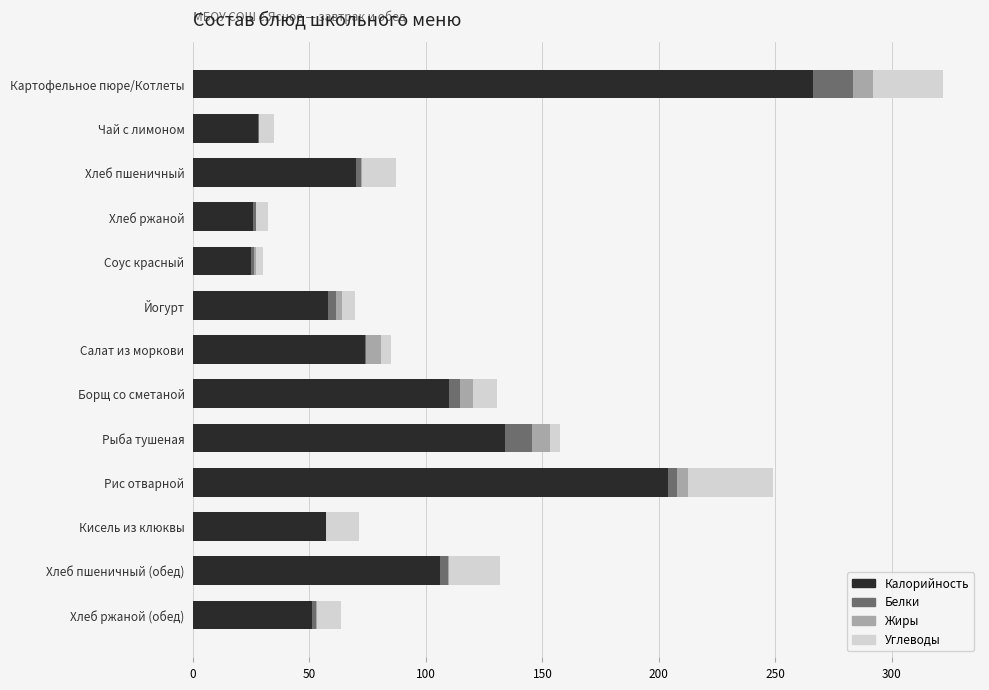

How many distinct data groups are displayed?

4